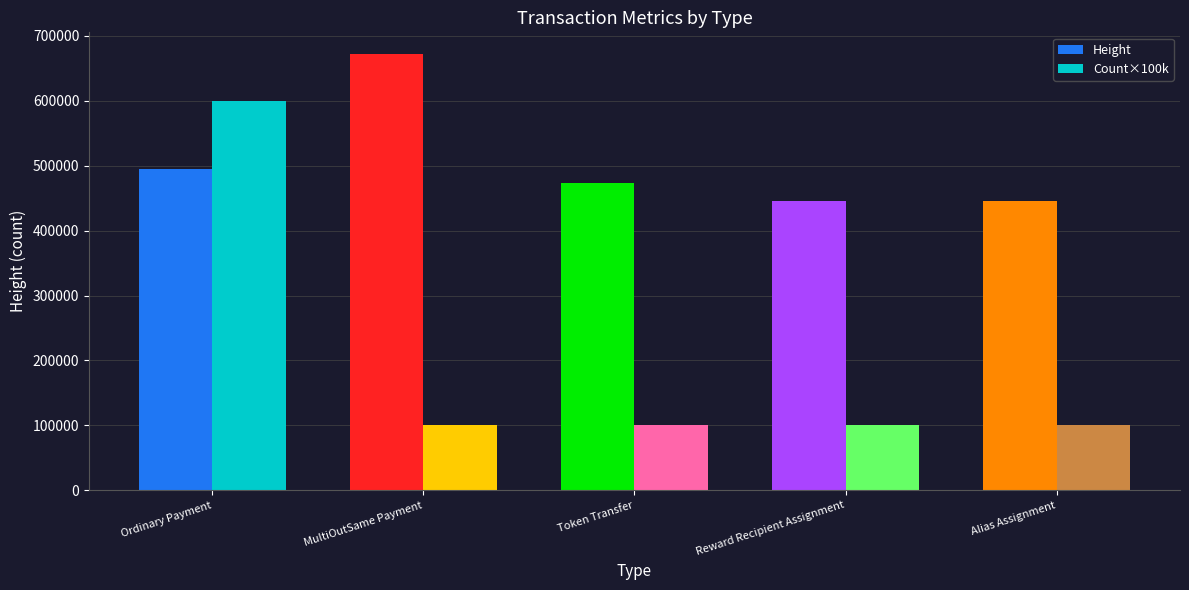

What is the smallest value displayed?

100000